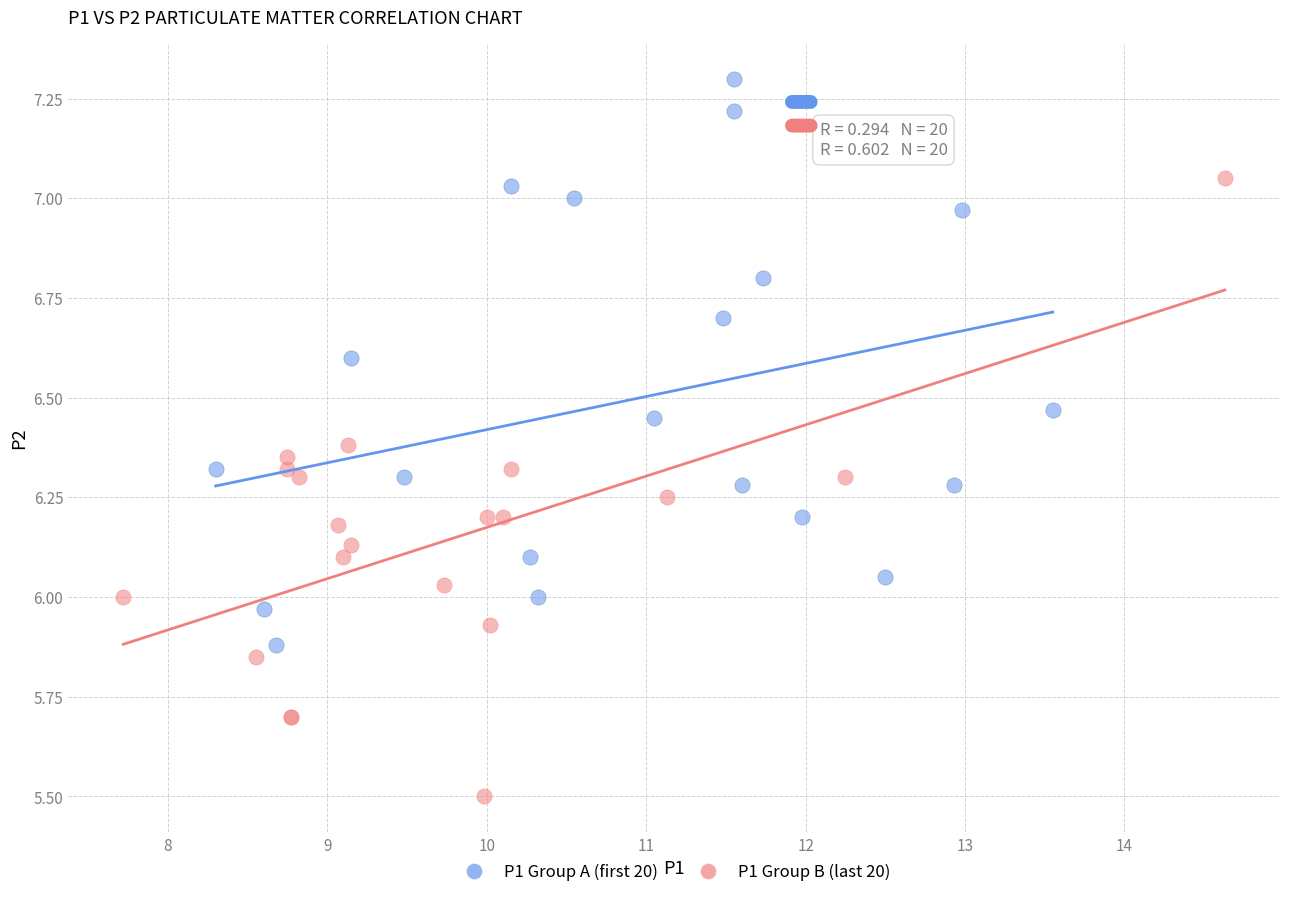

Which series contains the lowest Y value?

P1 Group B (last 20)